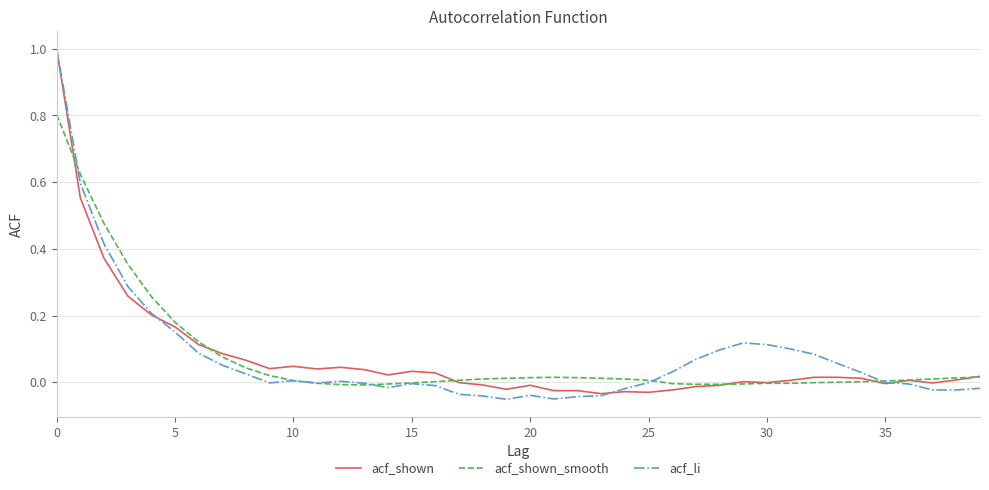

What is the maximum value shown in the chart?

1.0